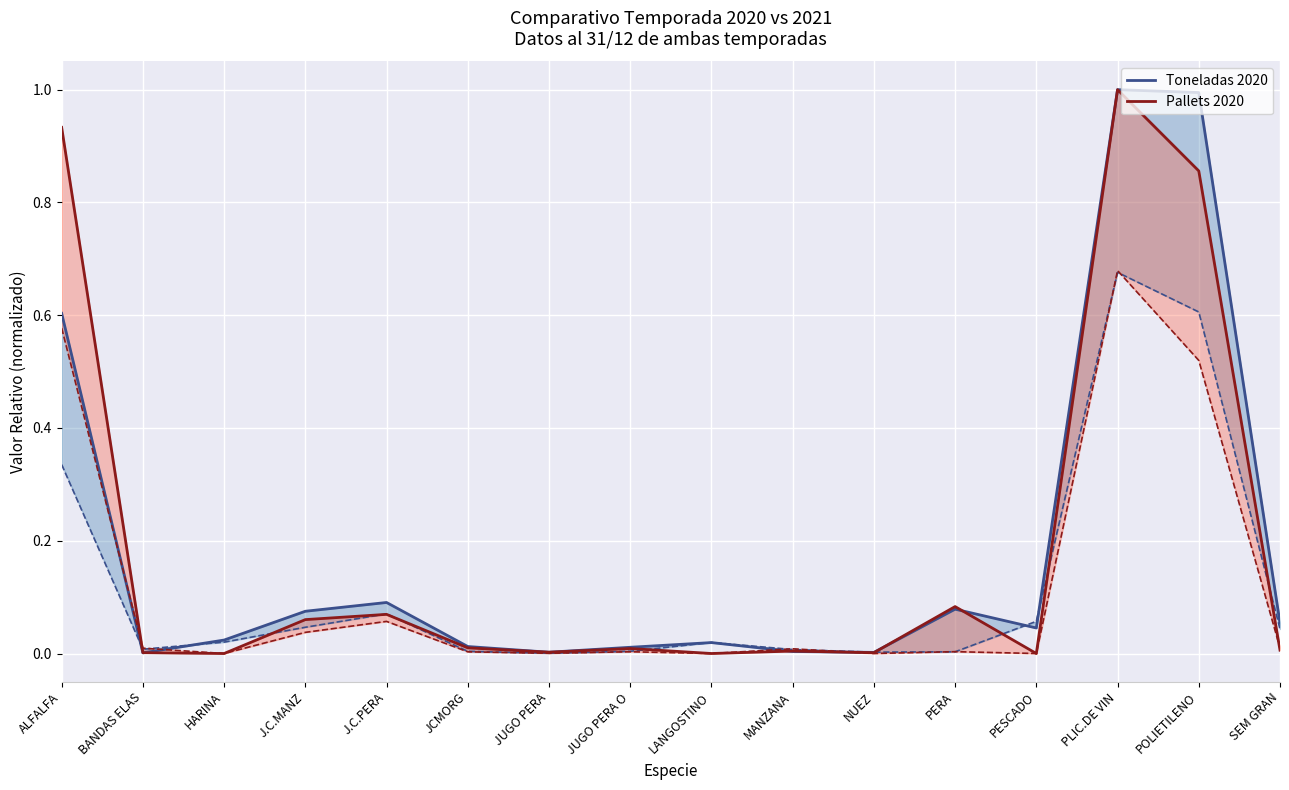

List the series in order of their peak value, highest first.

Toneladas 2020, Pallets 2020